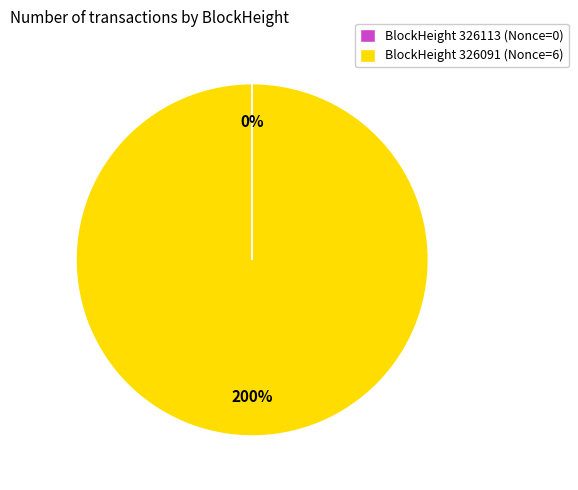

How many segments does this pie chart have?

2